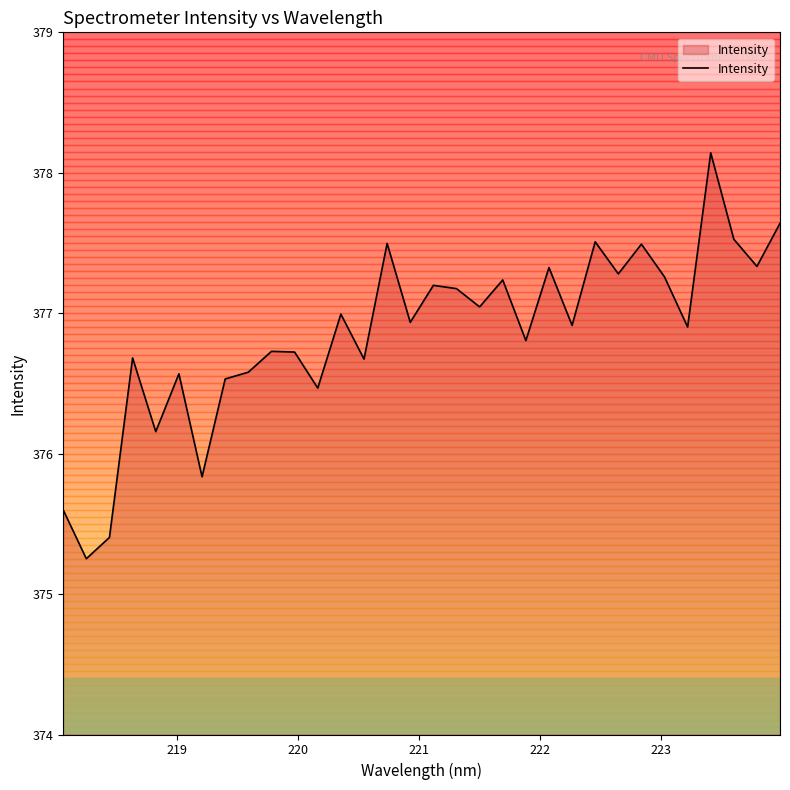

What is the difference between the maximum and minimum values?

2.9